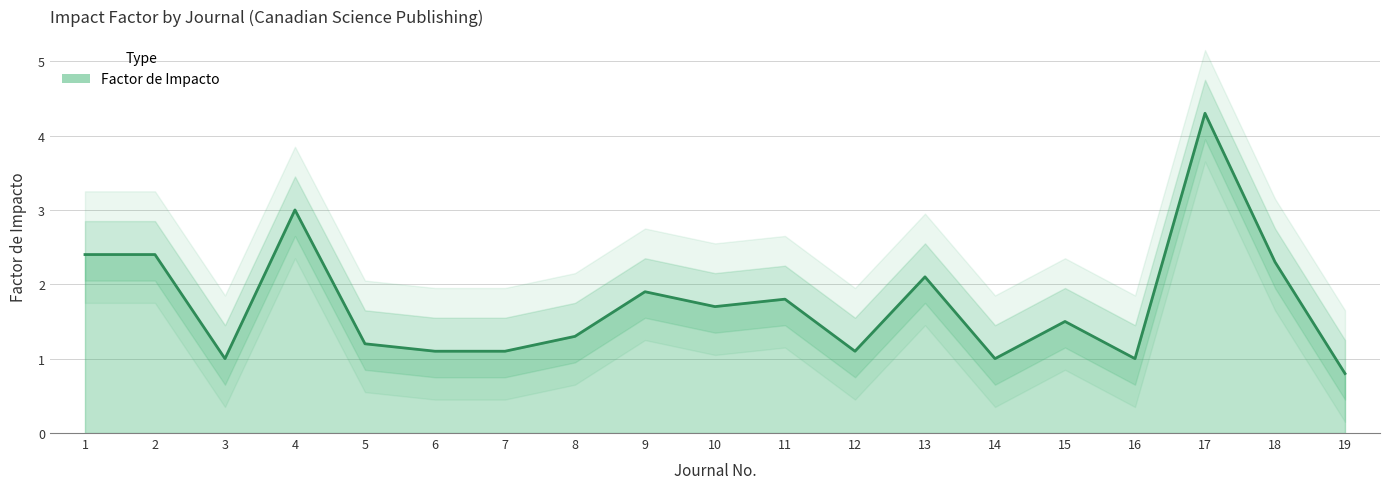

How many lines are shown in the chart?

1